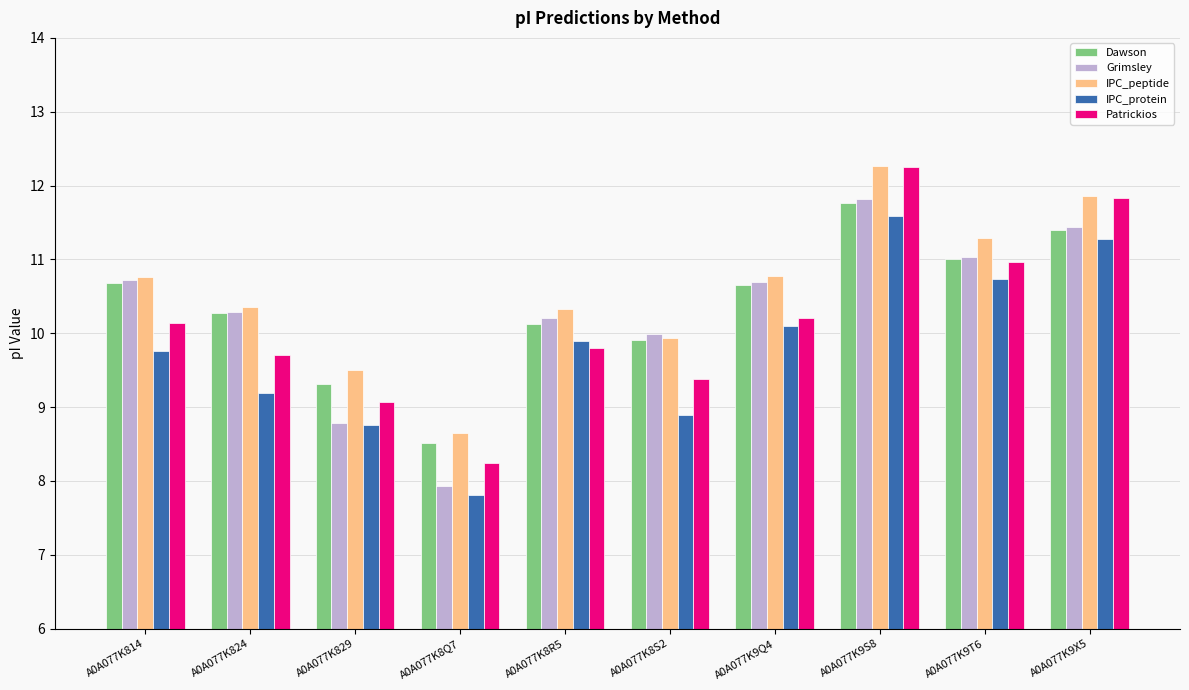

Is the value of Dawson at A0A077K9T6 greater than the value of IPC_peptide at A0A077K8R5?

Yes